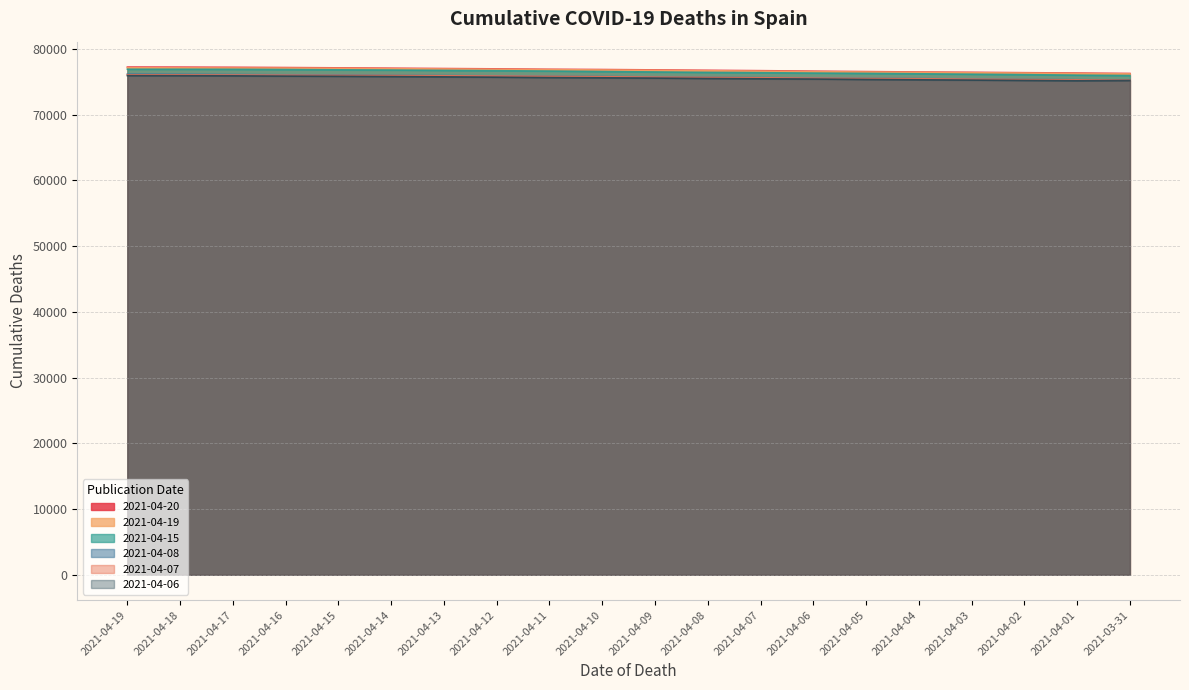

True or false: 2021-04-15 and 2021-04-08 cross at least once.

False